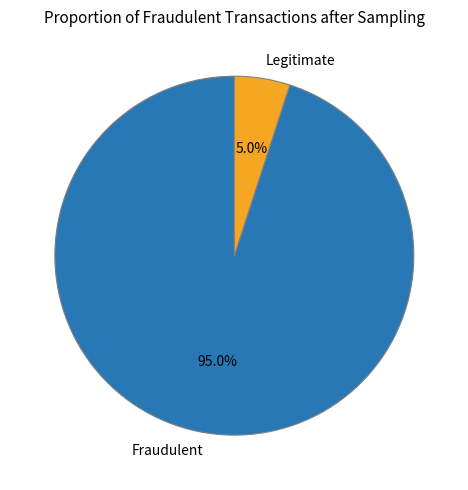

Is there a majority slice in this chart?

Yes